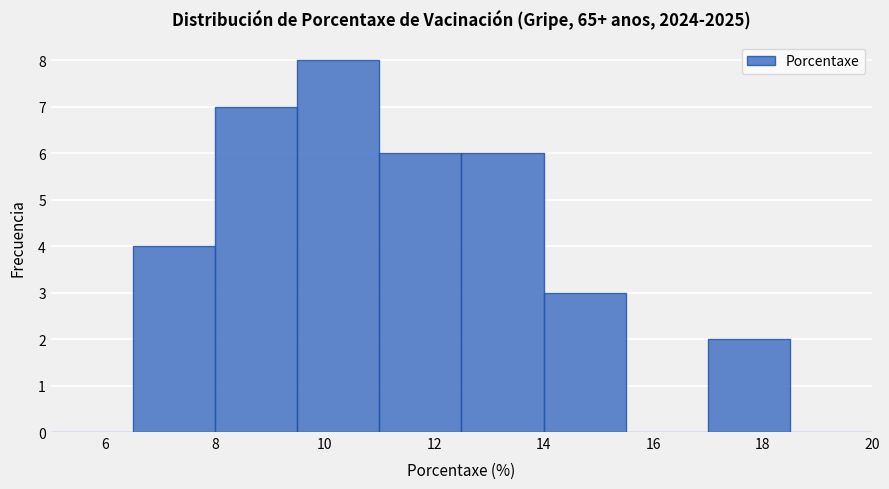

What is the height of the bar covering 11.0 to 12.5 on the x-axis? Neither the bar edges nor the heights are printed on the chart, so give them approximately, as read against the axes.

6